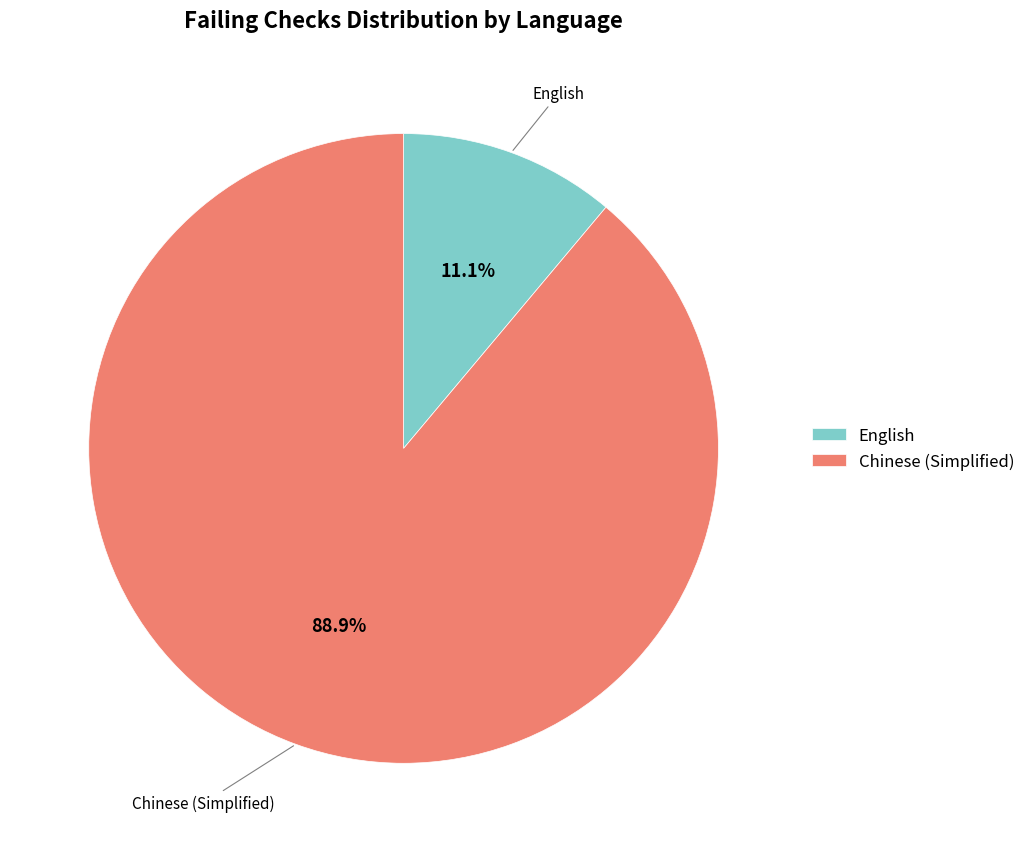

Is the sum of English and Chinese (Simplified) greater than half?

Yes